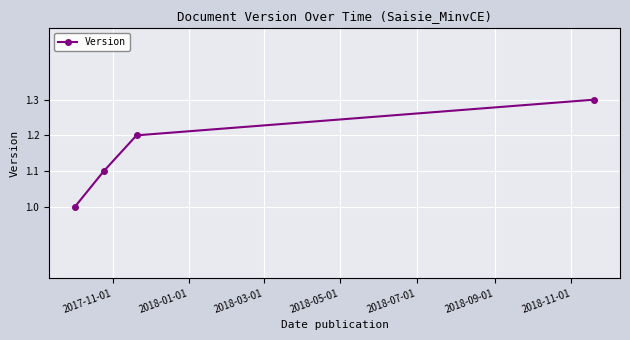

How many values exceed 1?

3